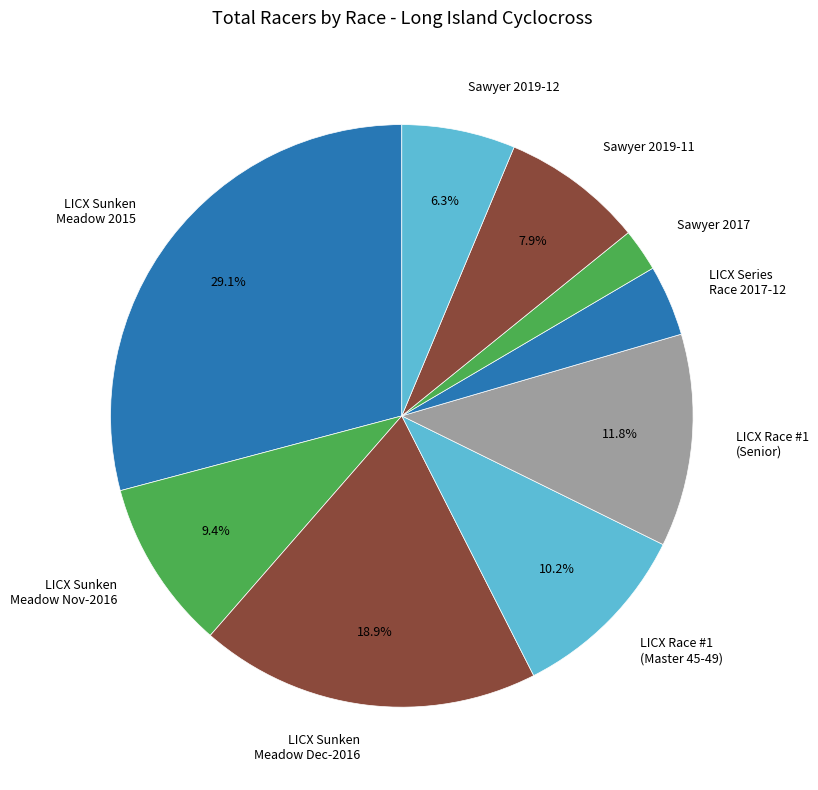

To the nearest percent, what is the average slice percentage?

11%